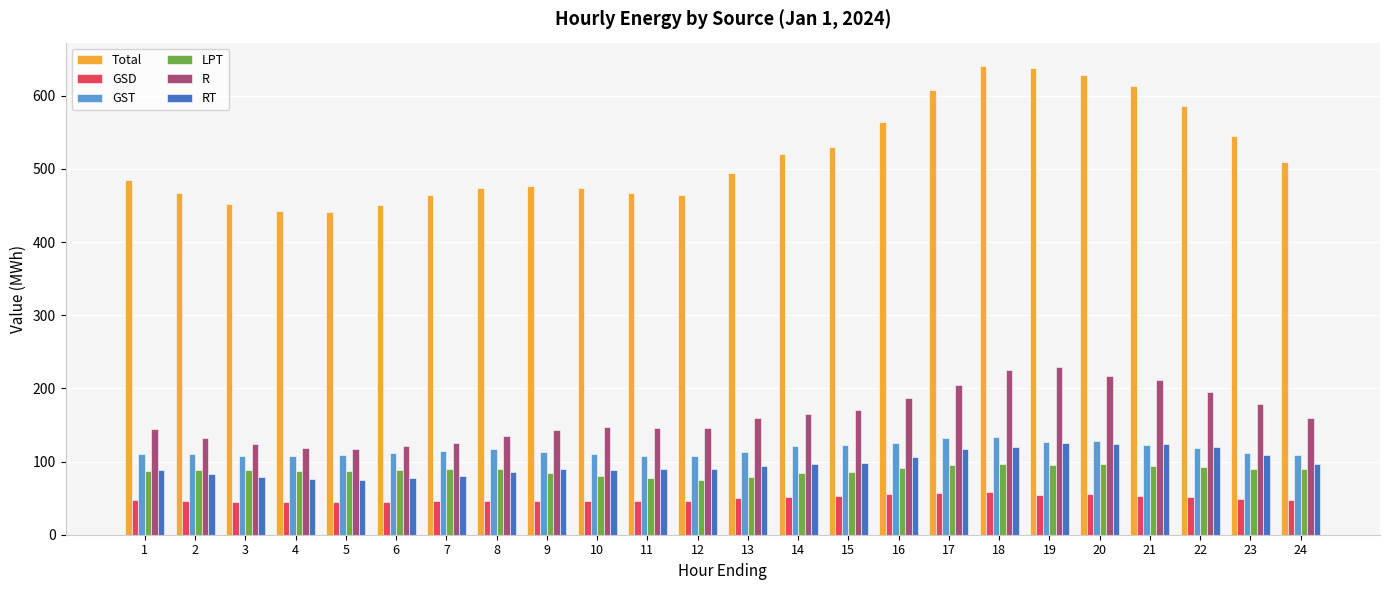

Are the bars grouped side by side (vs. stacked)?

Yes